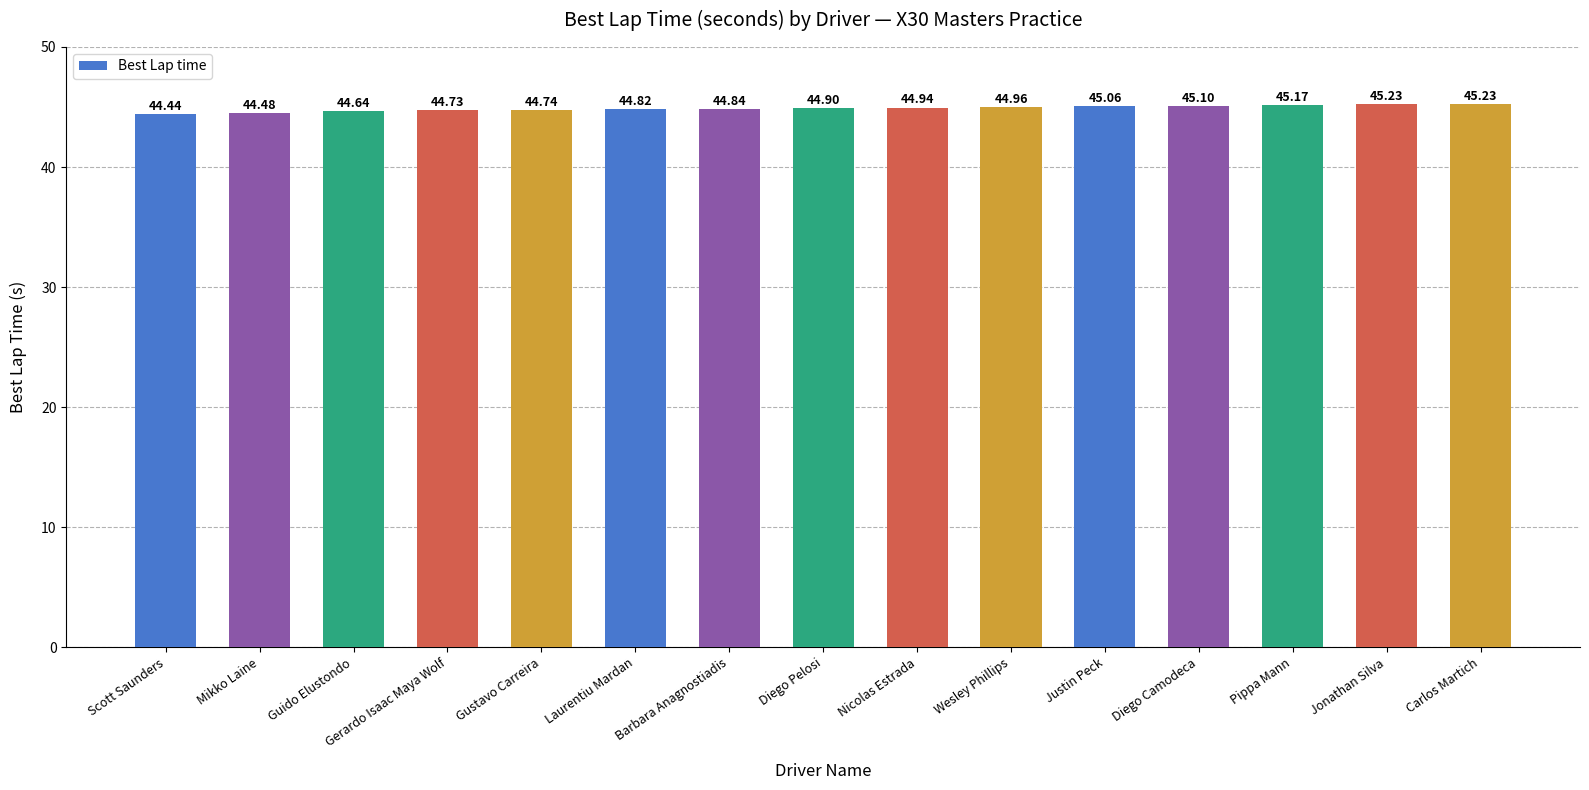

How many data points does each series have?

15